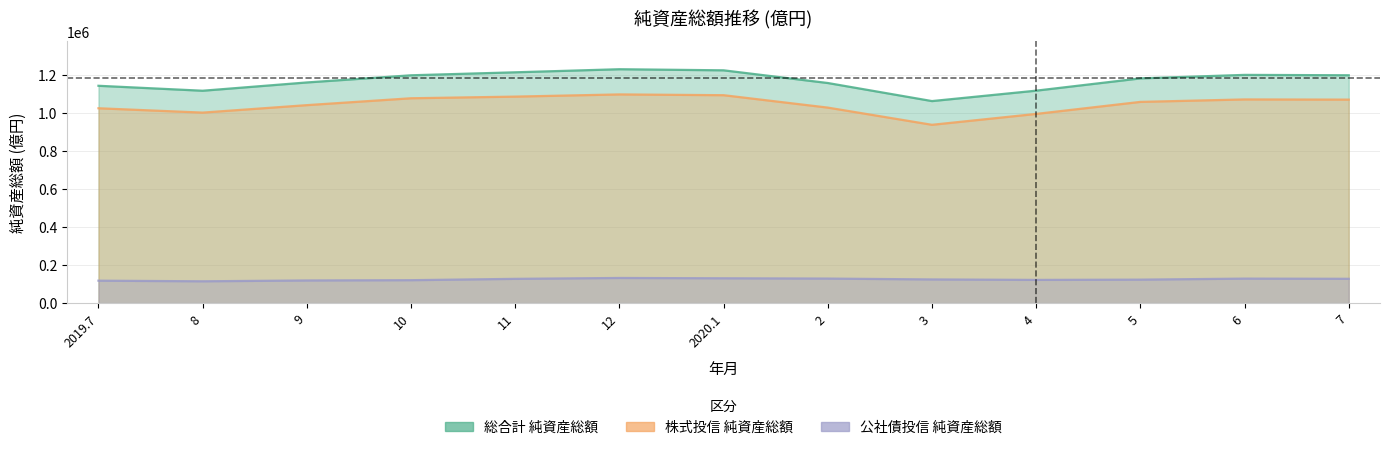

What is the maximum value for 公社債投信_純資産総額?

132647